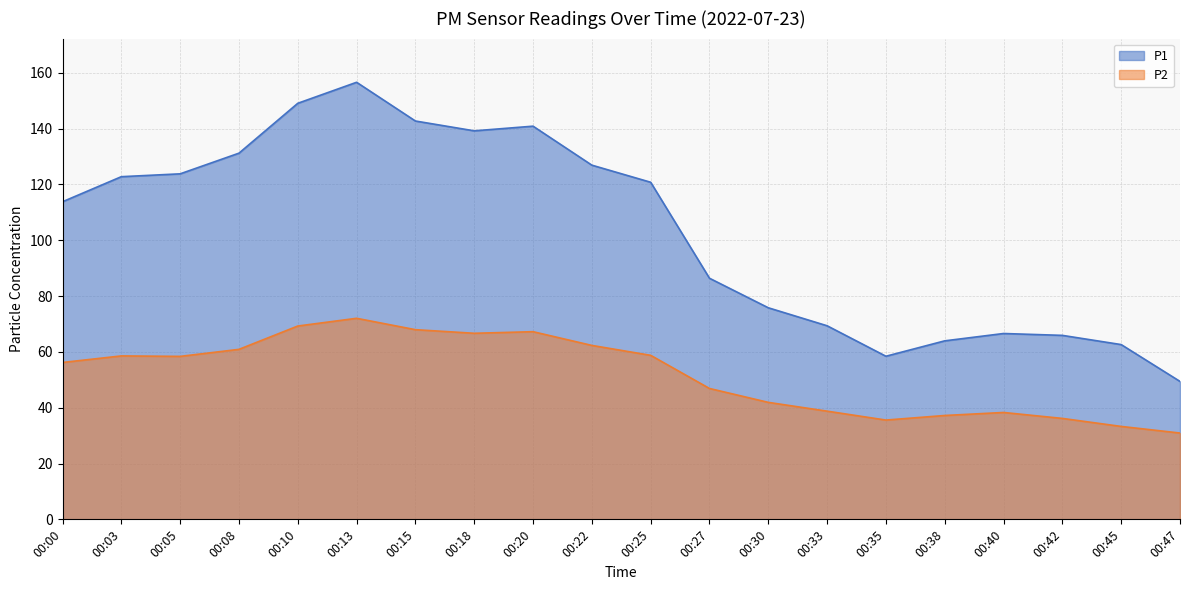

What is the minimum value shown in the chart?

30.9